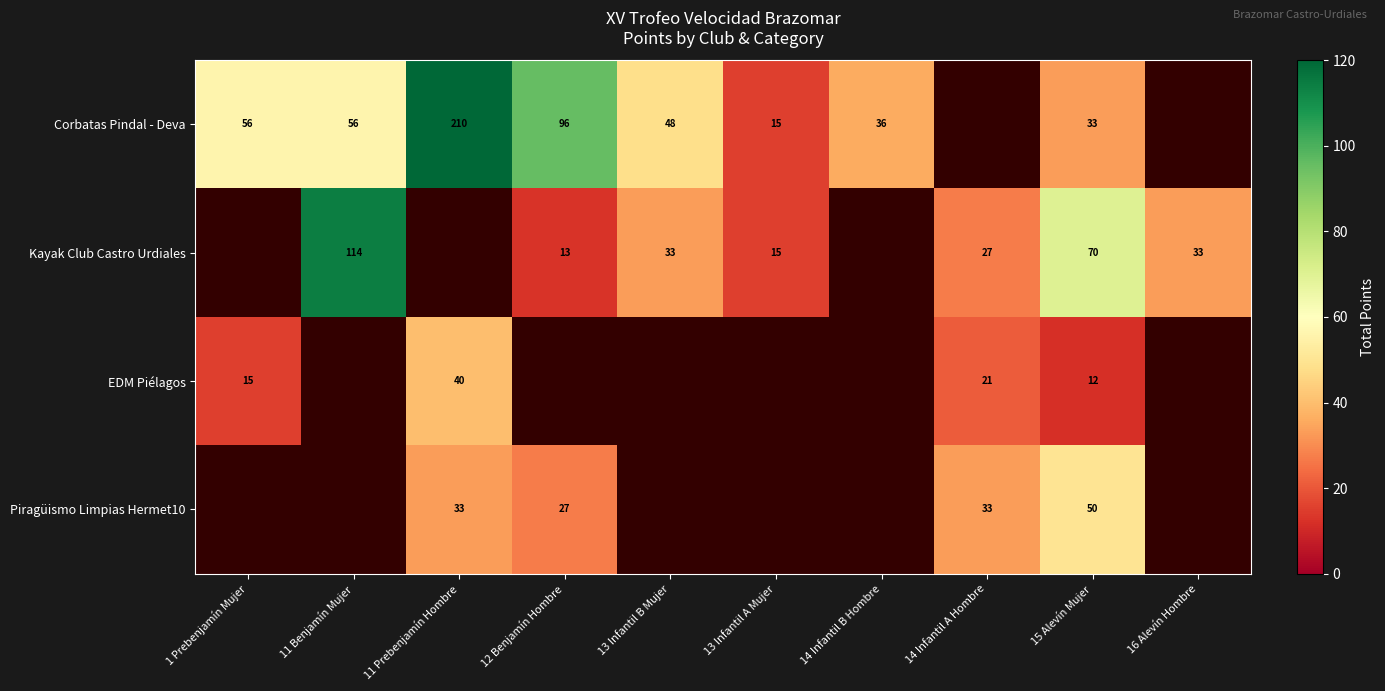

Is it true that Piragüismo Limpias Hermet10 equals 50 at 14 Infantil A Hombre?

False